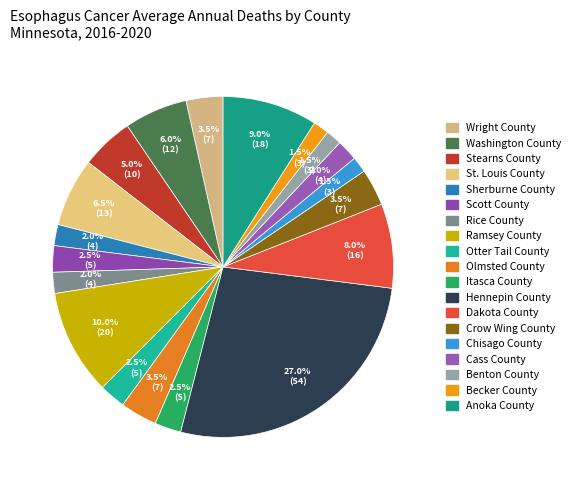

Which slice is the largest?

Hennepin County